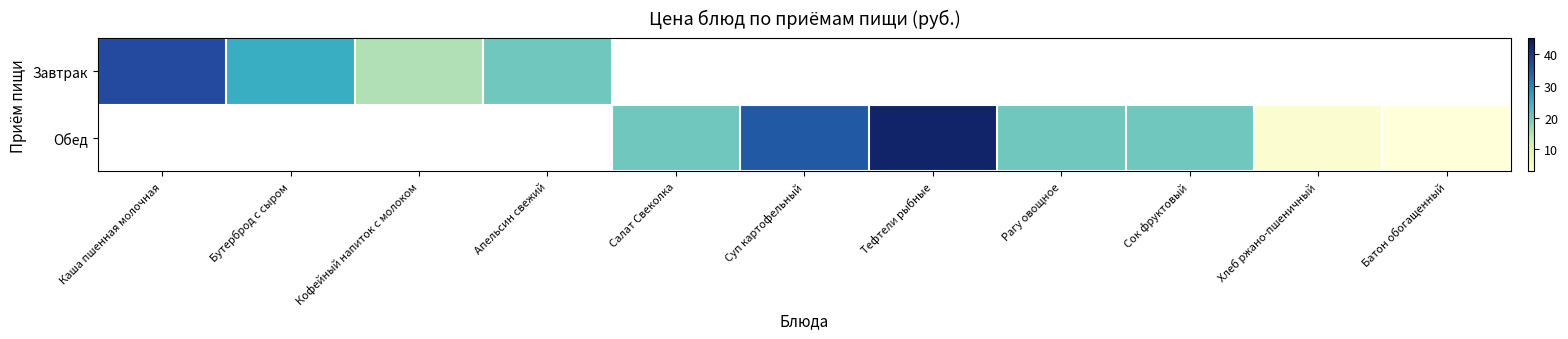

Between Салат Свеколка and Каша пшенная молочная, which is larger?

Каша пшенная молочная